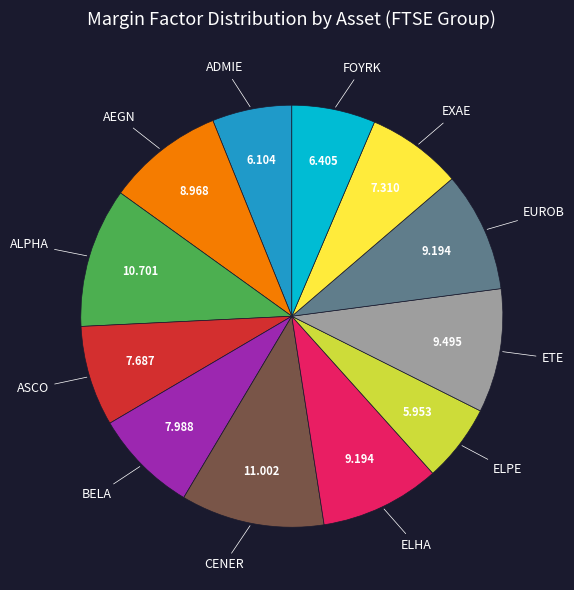

Does any single category account for the majority?

No